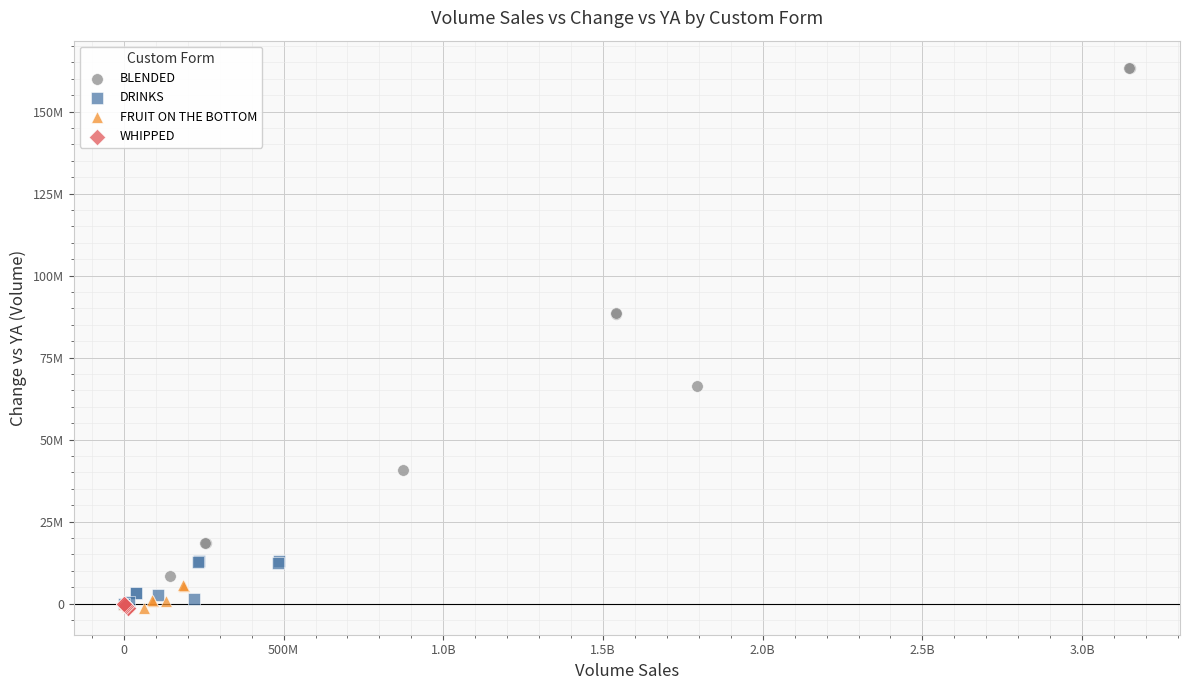

What are all the series names shown in the legend?

BLENDED, DRINKS, FRUIT ON THE BOTTOM, WHIPPED